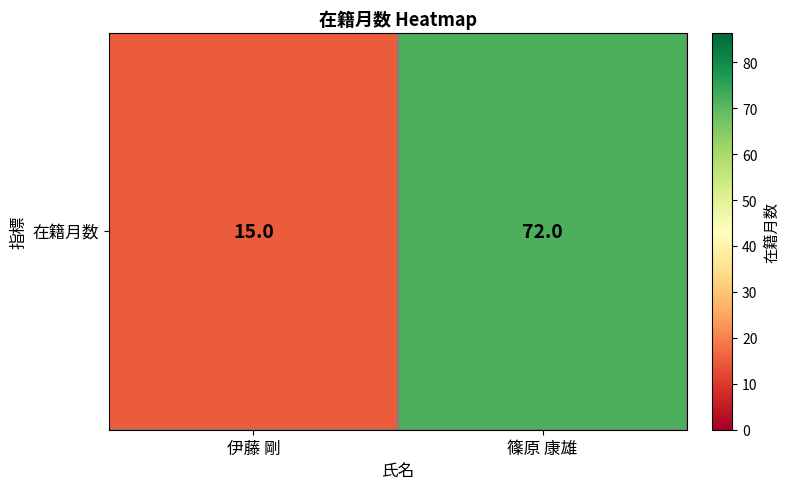

Rank the categories by value from highest to lowest.

篠原 康雄, 伊藤 剛